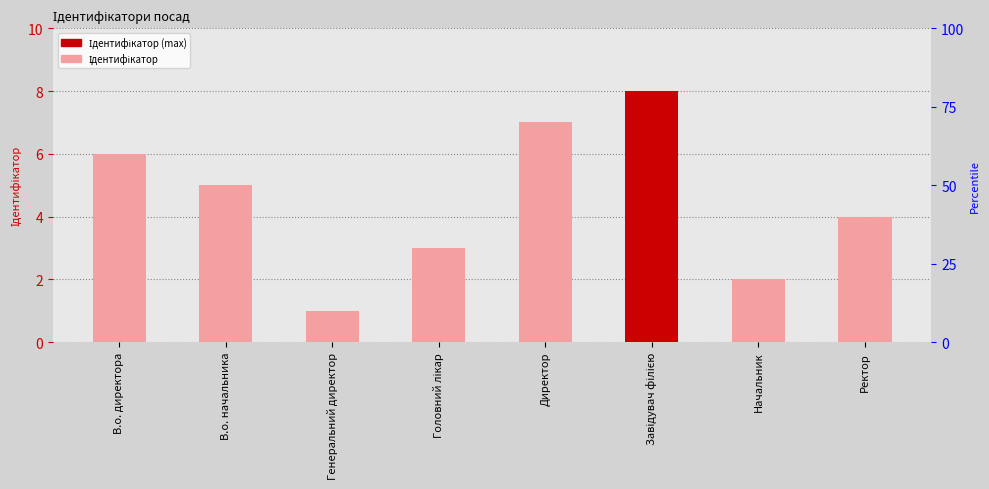

Reading left to right, transcribe all the data shown in this chart.

В.о. директора=6	В.о. начальника=5	Генеральний директор=1	Головний лікар=3	Директор=7	Завідувач філією=8	Начальник=2	Ректор=4